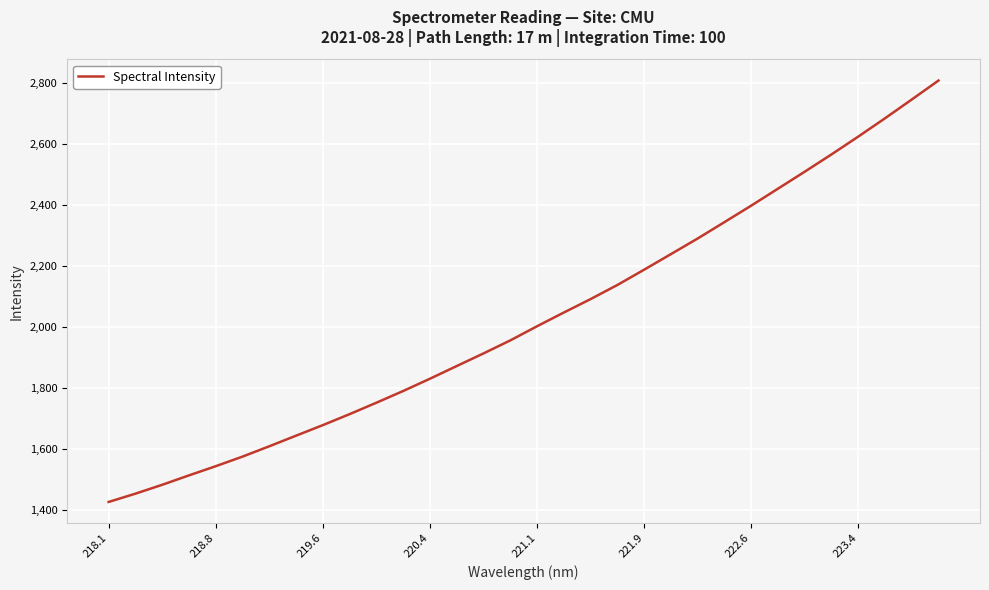

What is the smallest value displayed?

1426.4